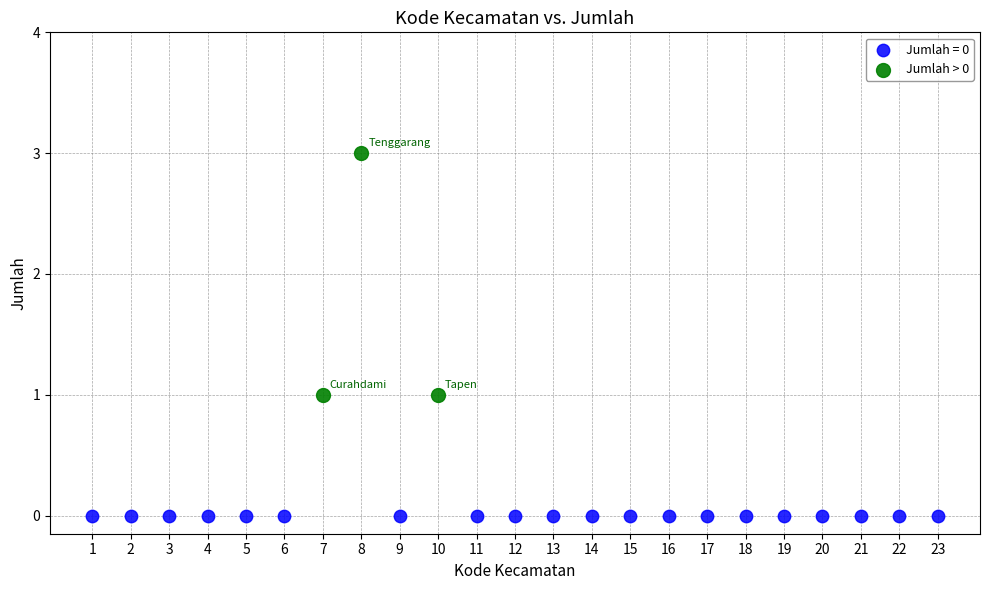

Which series reaches the minimum Y coordinate?

Jumlah = 0